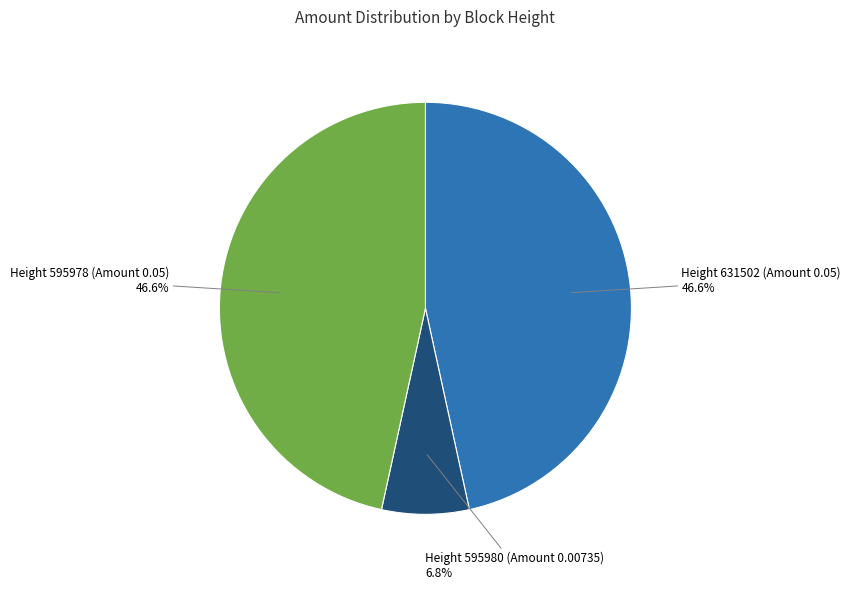

What is the smallest slice in the pie chart?

Height 595980 (Amount 0.00735)